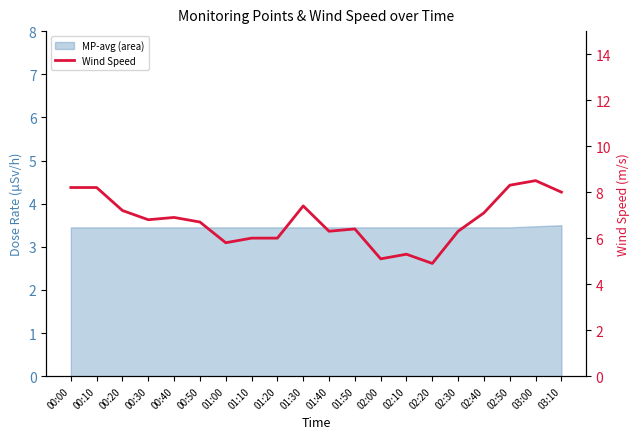

How many data points does each series have?

20